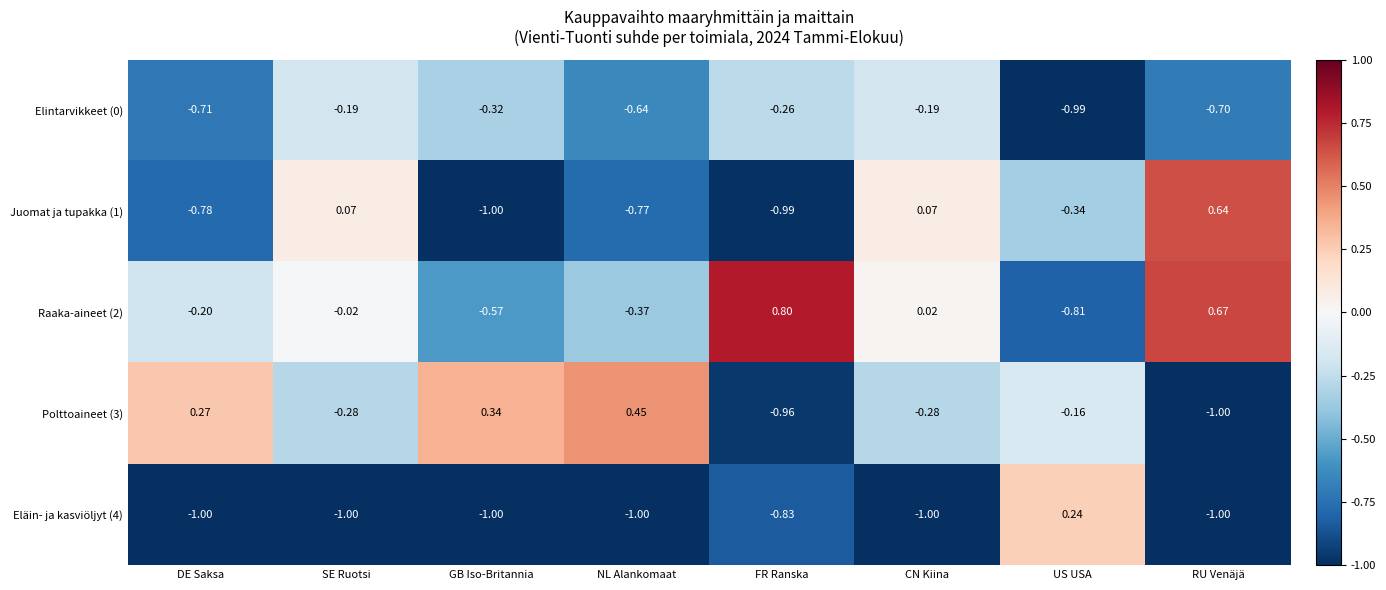

At which category is the sum across all series the highest?

CN Kiina